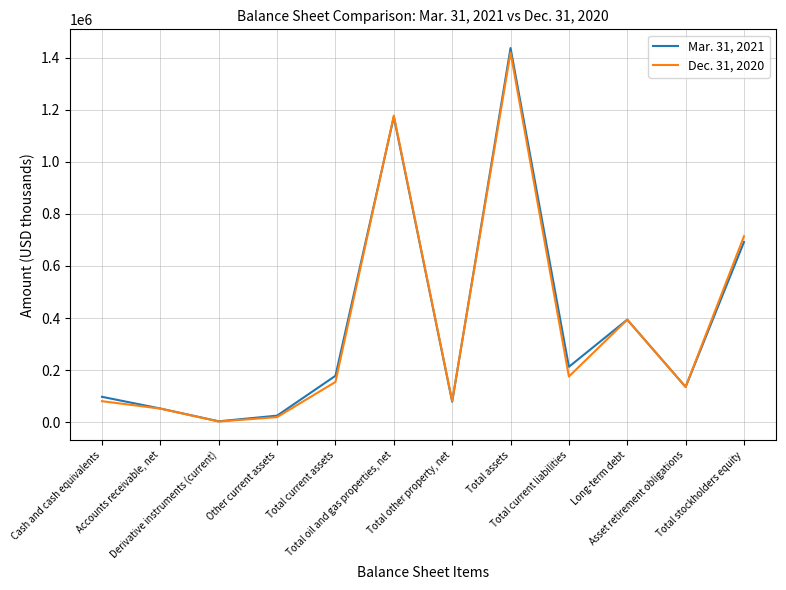

What position from the right is Accounts receivable, net?

11